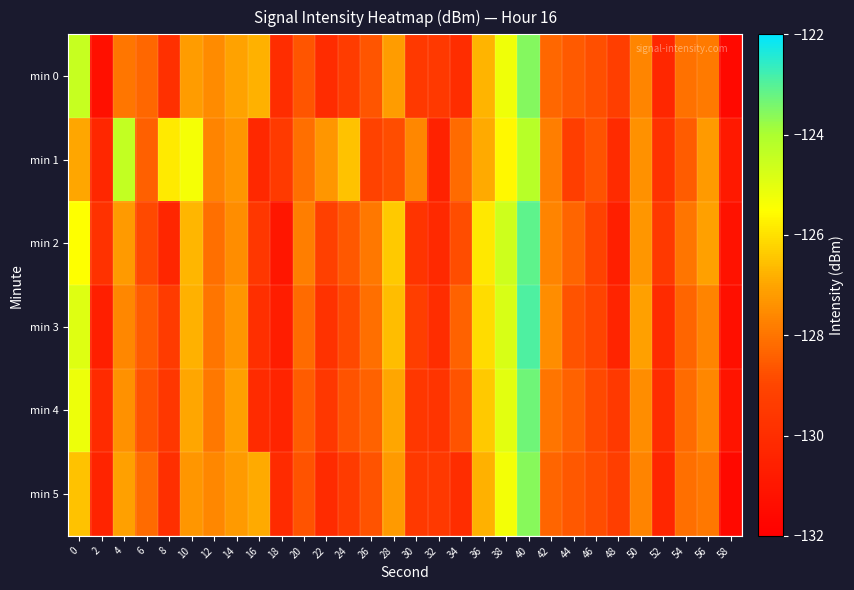

What is the spread (max minus min) of values at 44?

1.0